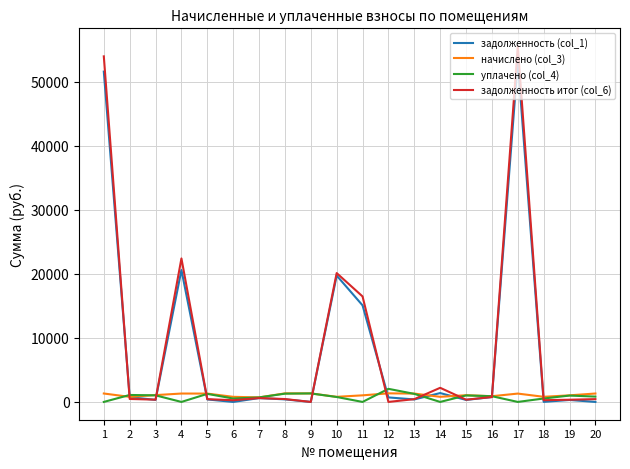

What are all the series names shown in the legend?

задолженность (col_1), начислено (col_3), уплачено (col_4), задолженность итог (col_6)